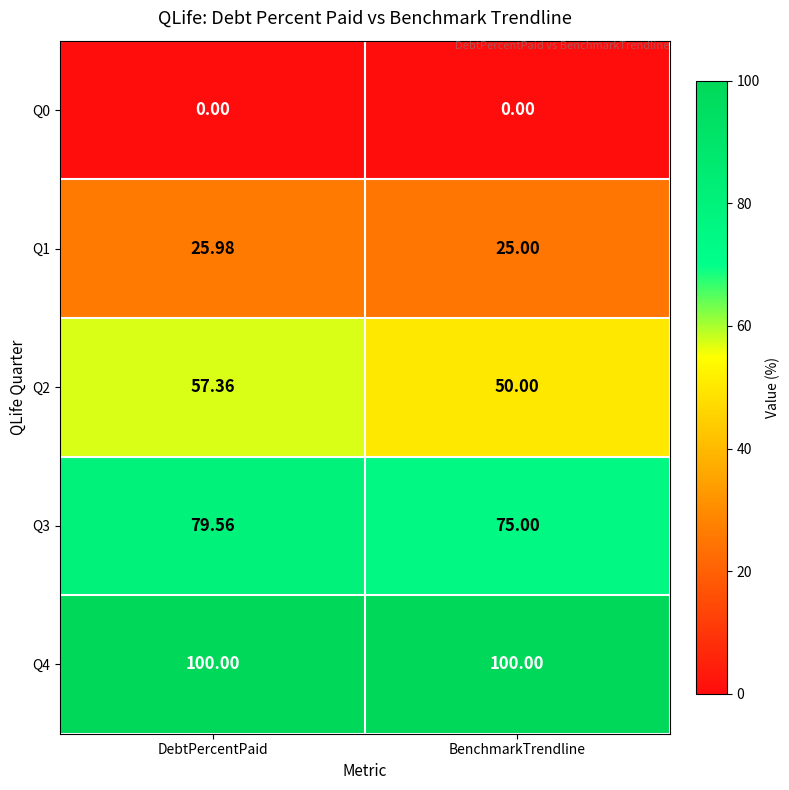

Where is Q2 nearest to the value 53?

BenchmarkTrendline